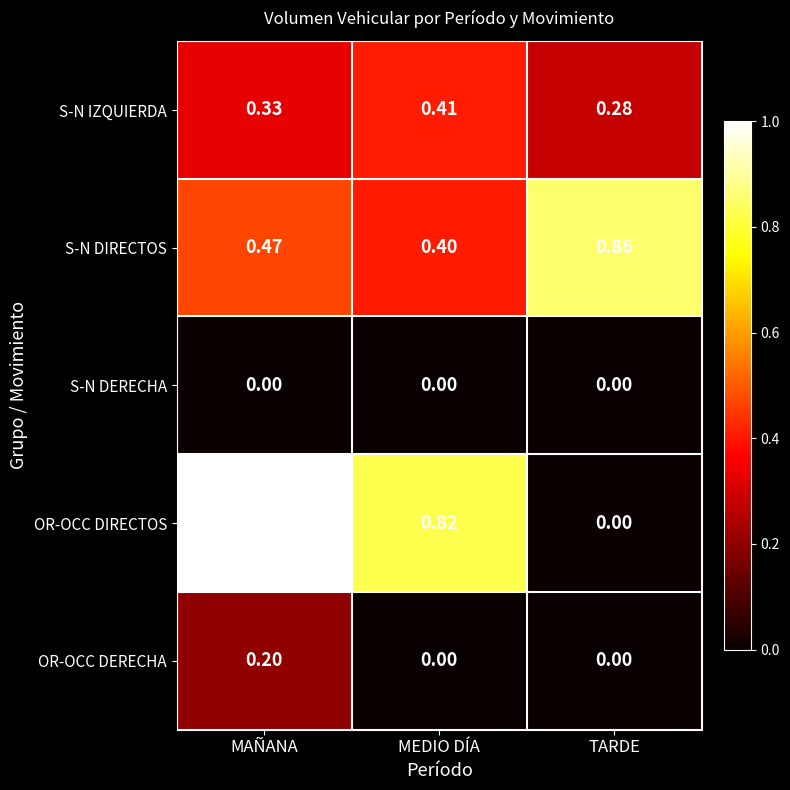

Rank the categories by OR-OCC DIRECTOS value from highest to lowest.

MAÑANA, MEDIO DÍA, TARDE